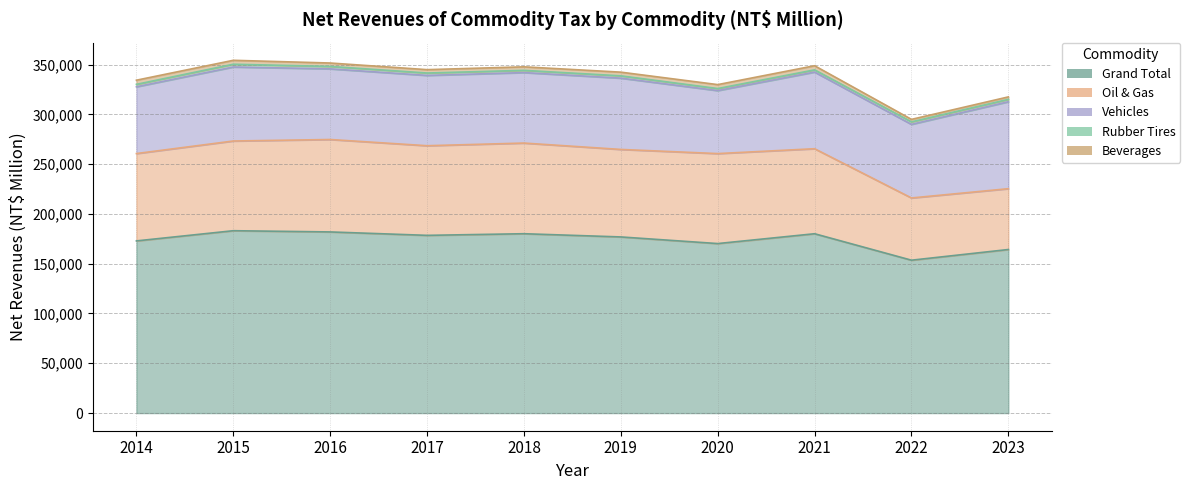

How many series are shown in this chart?

5